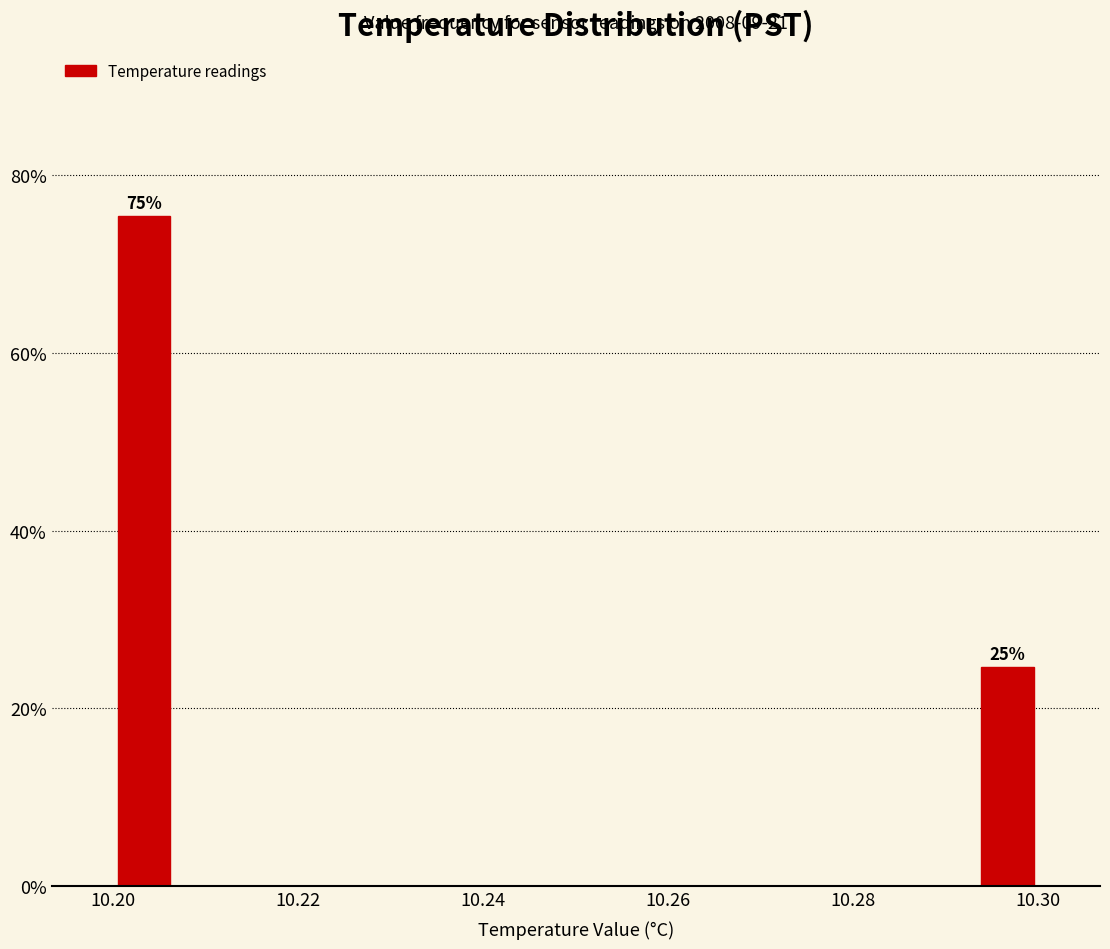

Read against the x-axis, roughly where is the centre of the tallest bar?

10.204